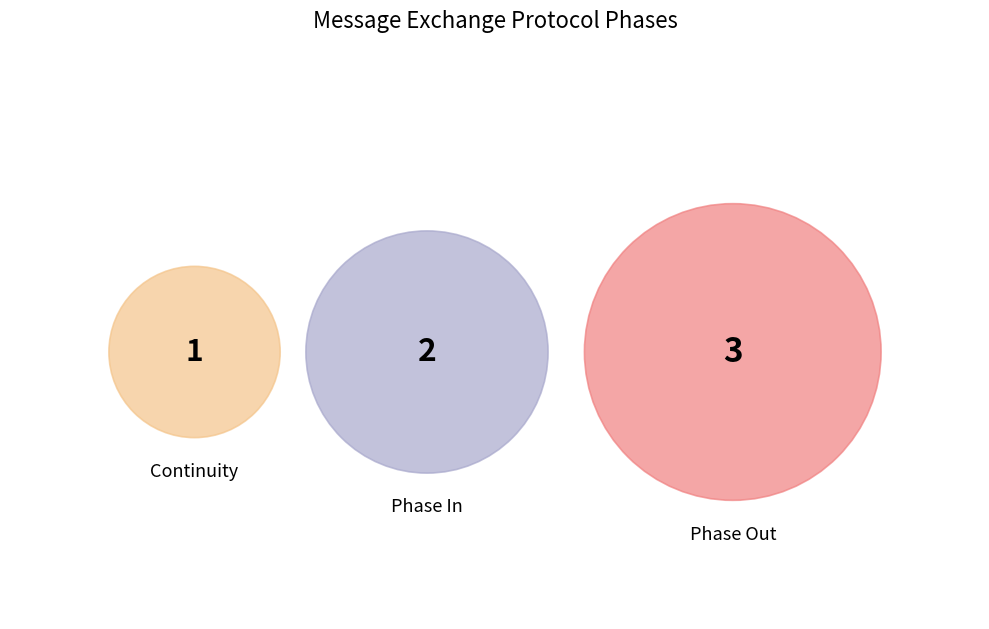

What is the largest slice in the pie chart?

Phase Out